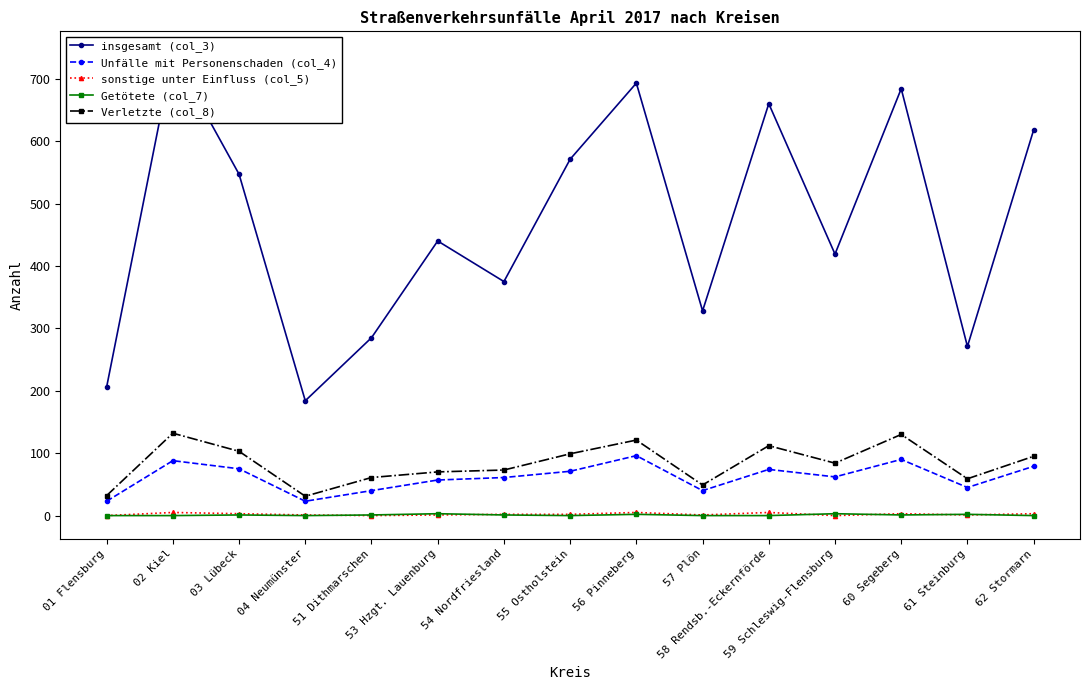

At how many categories does at least one series exceed 134?

15